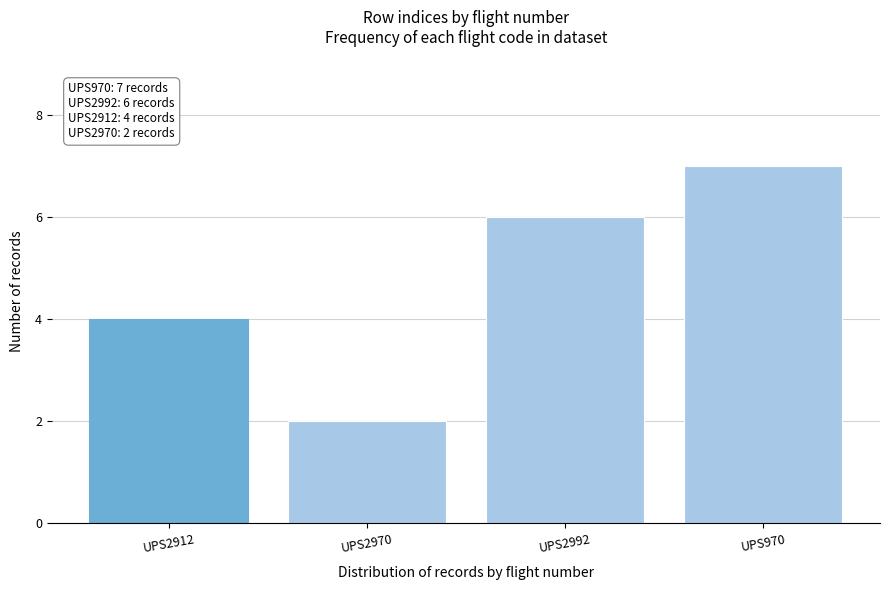

Reading right to left, list all the values displayed in this chart.

UPS970=7	UPS2992=6	UPS2970=2	UPS2912=4